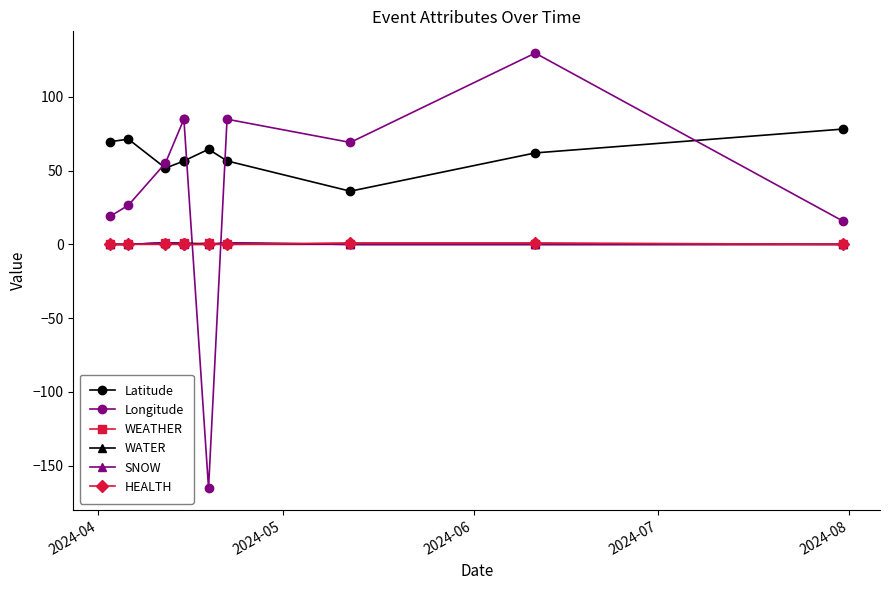

Which series ends up on top after the final intersection of HEALTH and SNOW?

HEALTH